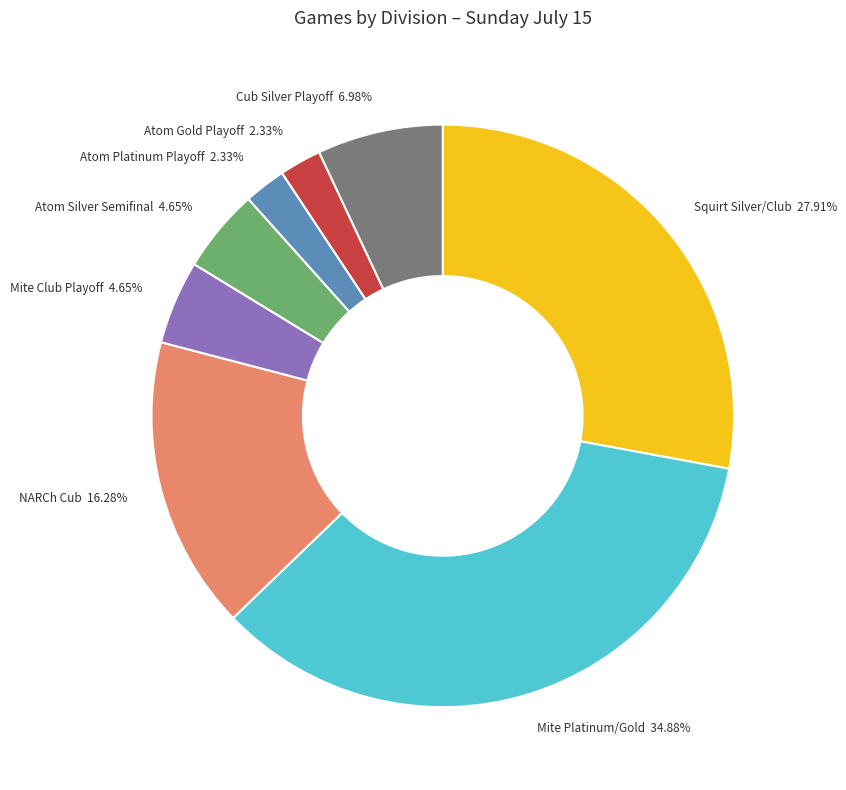

Combined, what portion of the pie is NARCh Cub and Atom Gold Playoff?

18.6%